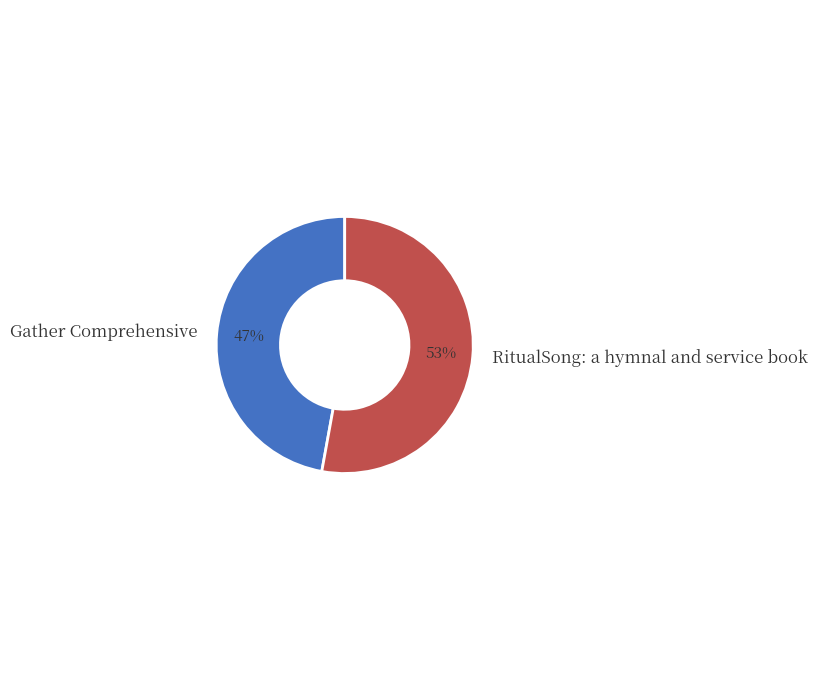

Is there any slice that represents more than half of the pie?

Yes